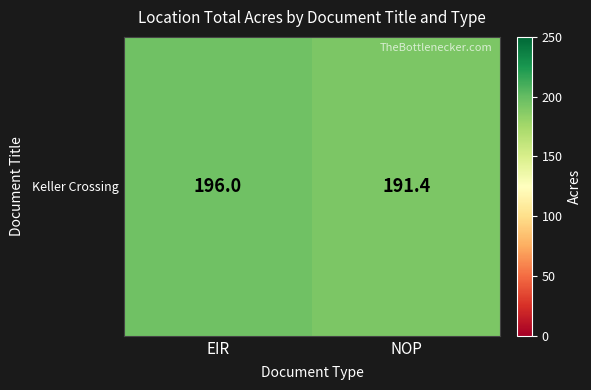

List the labels in order of value, largest first.

EIR, NOP